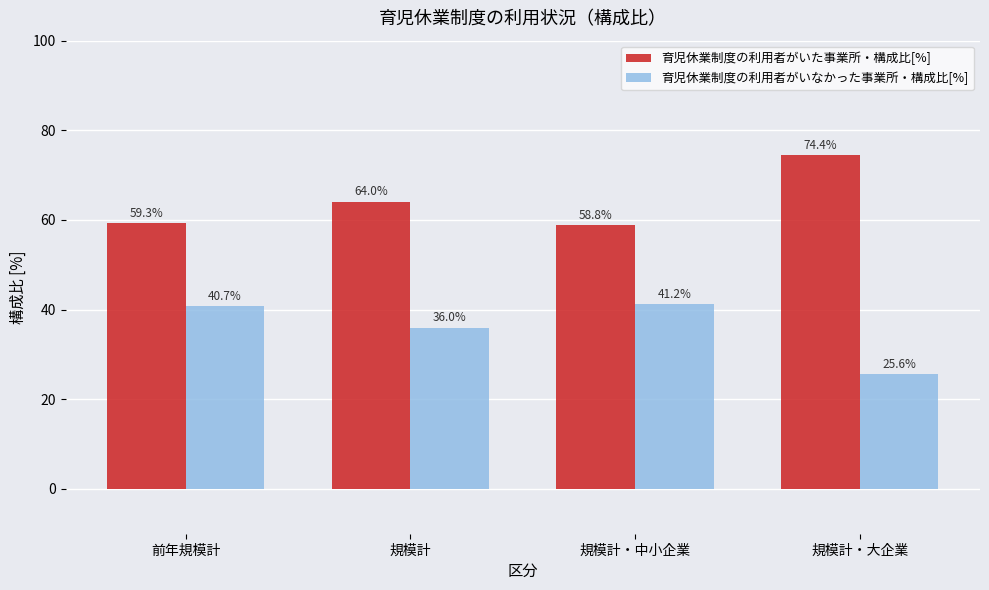

Rank the series by their maximum value, from lowest to highest.

育児休業制度の利用者がいなかった事業所・構成比[%], 育児休業制度の利用者がいた事業所・構成比[%]